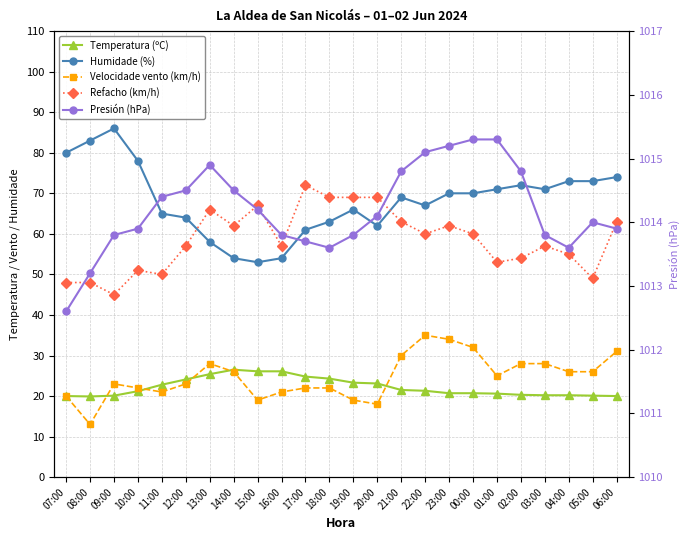

Where does the Presión (hPa) series first go above 1014?

11:00